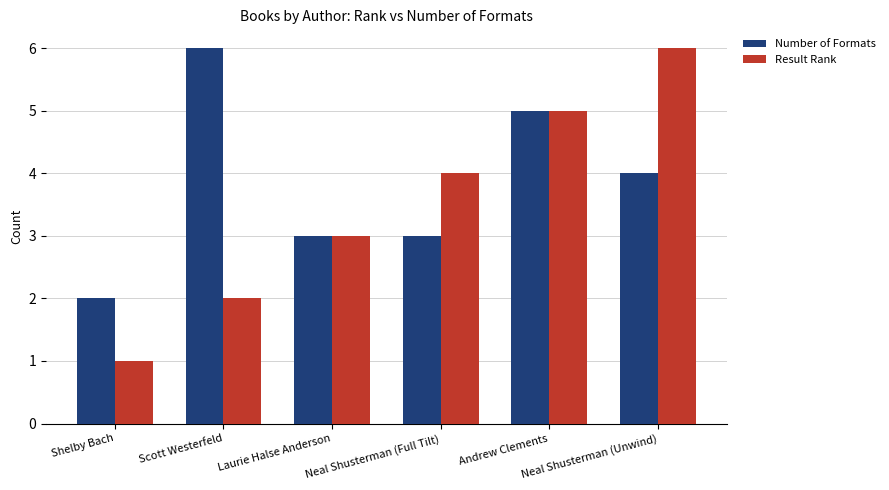

What is the difference between the maximum and minimum values in the Number of Formats series?

4